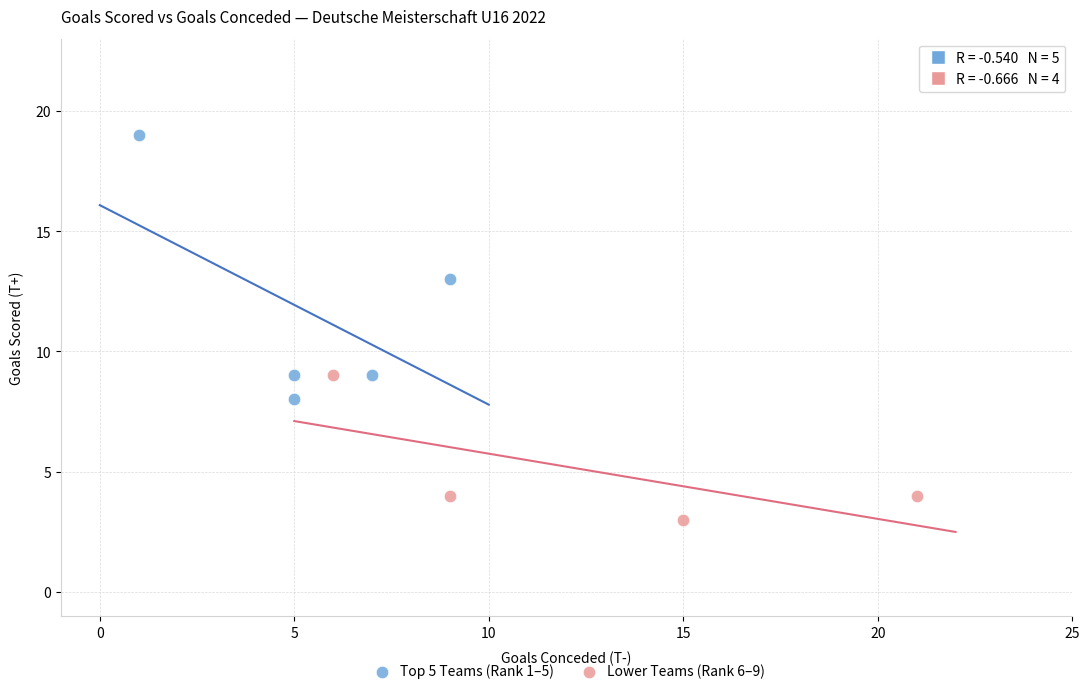

Which series has the widest spread of Y values?

Top 5 Teams (Rank 1–5)